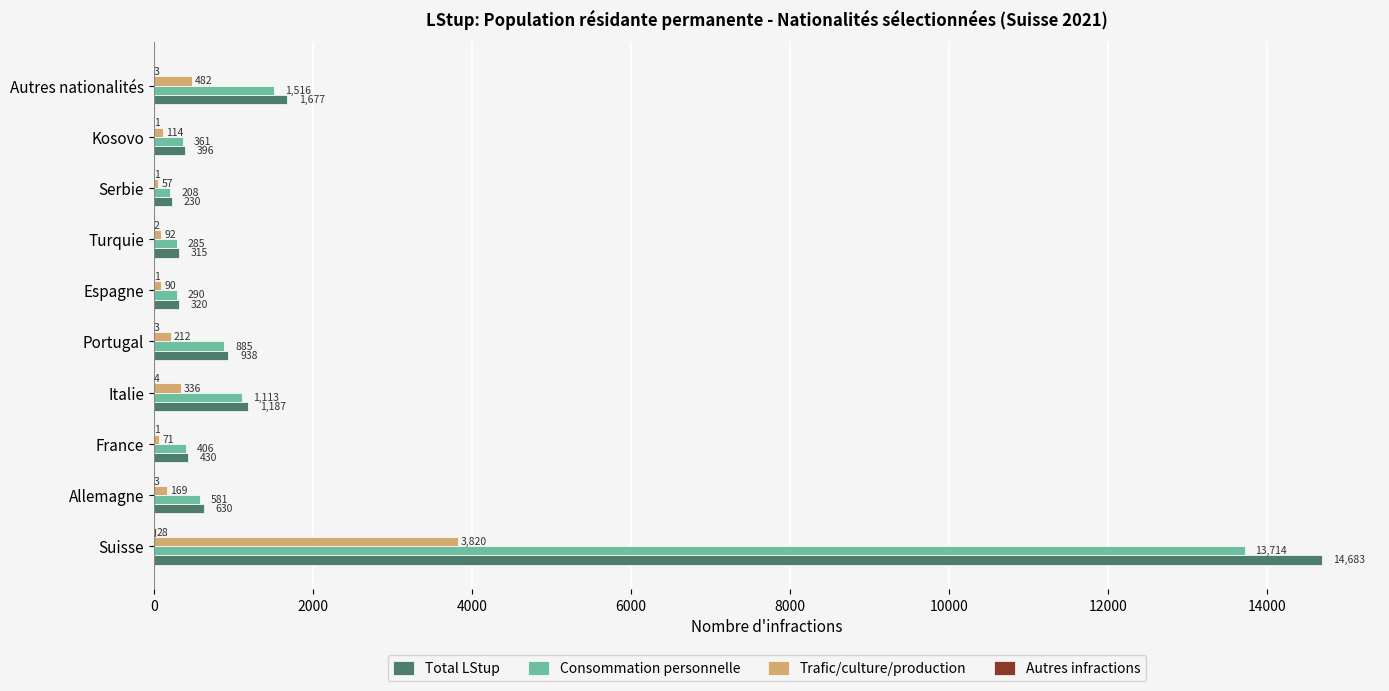

At which label is Total LStup closest to 7456?

Autres nationalités